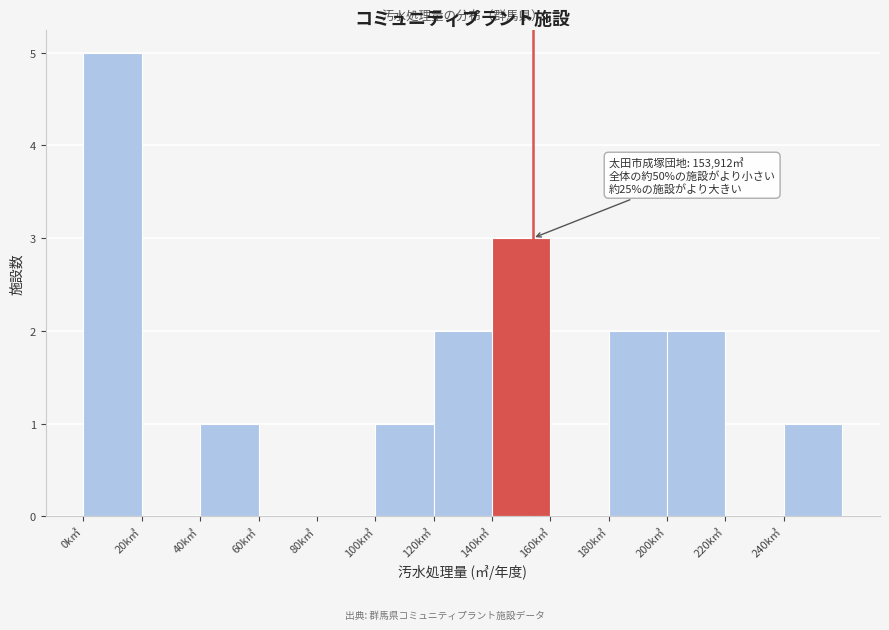

Reading left to right, extract all data points from this chart.

0k㎥=5	20k㎥=0	40k㎥=1	60k㎥=0	80k㎥=0	100k㎥=1	120k㎥=2	140k㎥=3	160k㎥=0	180k㎥=2	200k㎥=2	220k㎥=0	240k㎥=1